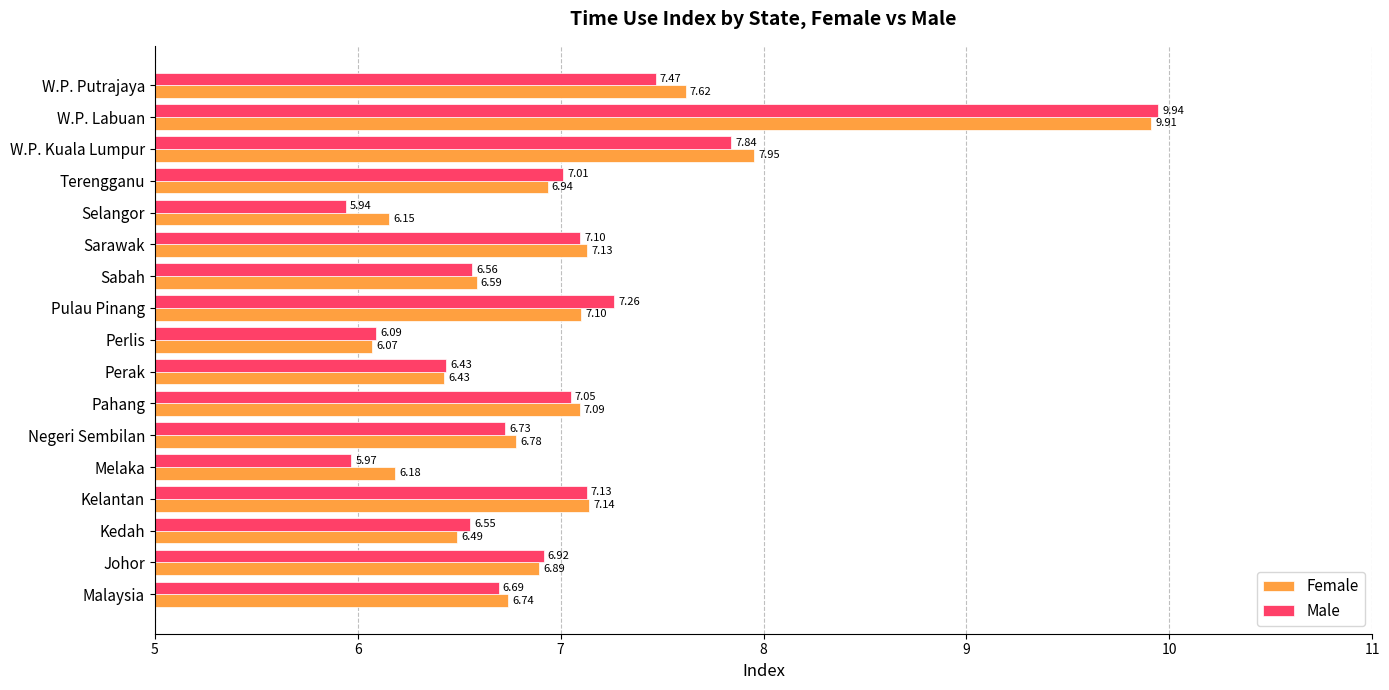

What is the difference between the maximum and second lowest values in the Female series?

3.8